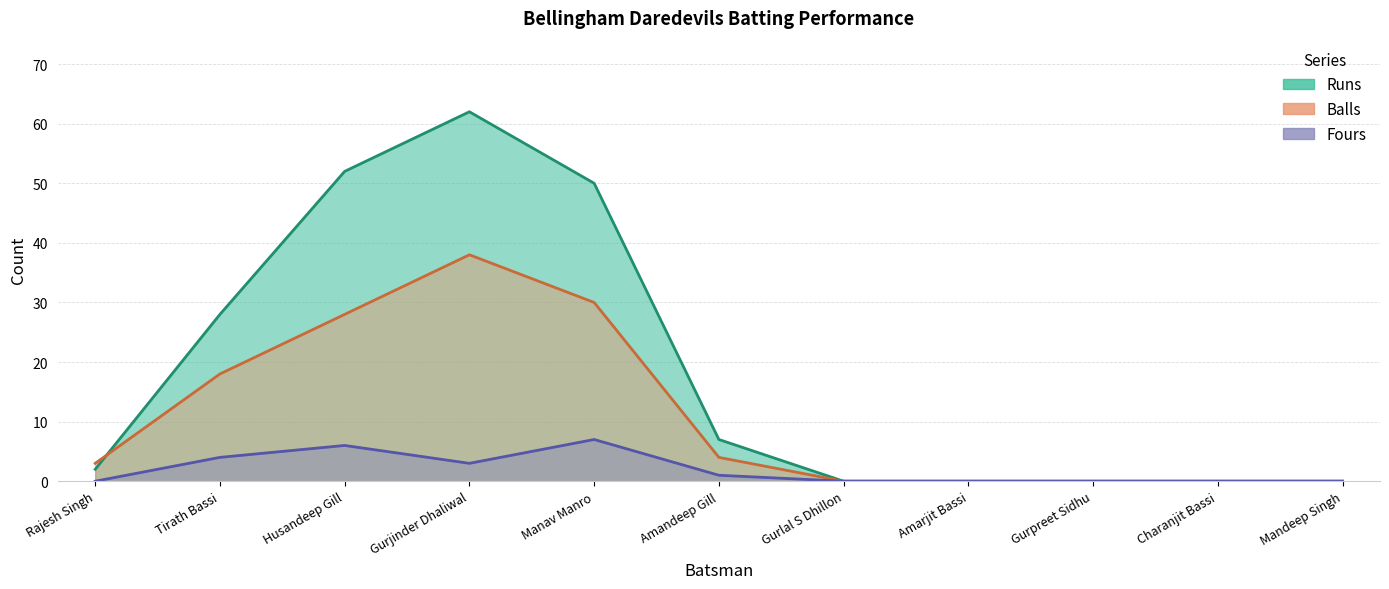

List the series in order of their overall mean, lowest first.

Fours, Balls, Runs